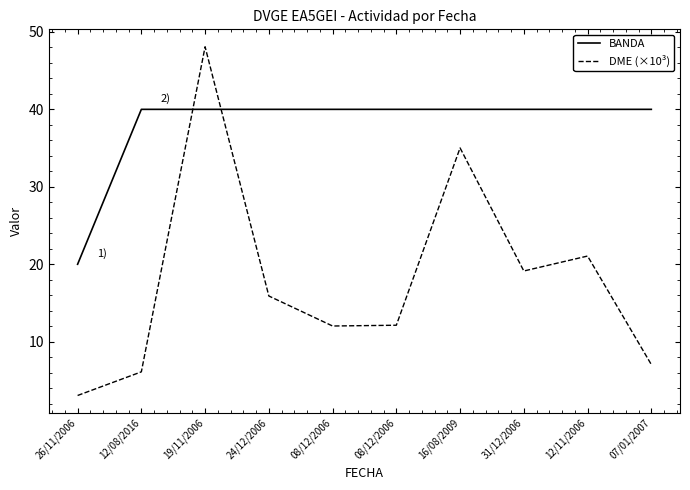

What is the difference between the highest and lowest values at 07/01/2007?

32.9